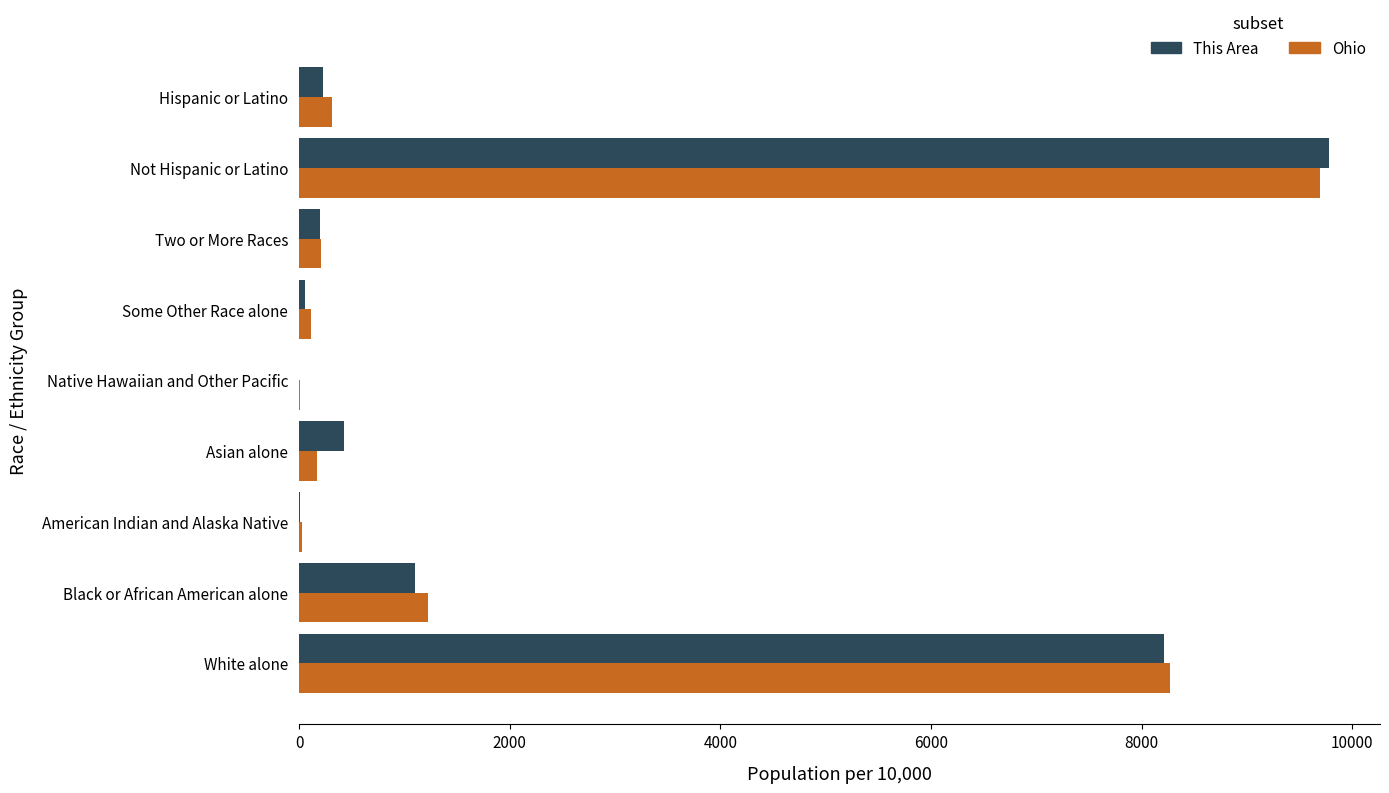

Which category has the highest value across all series?

Not Hispanic or Latino